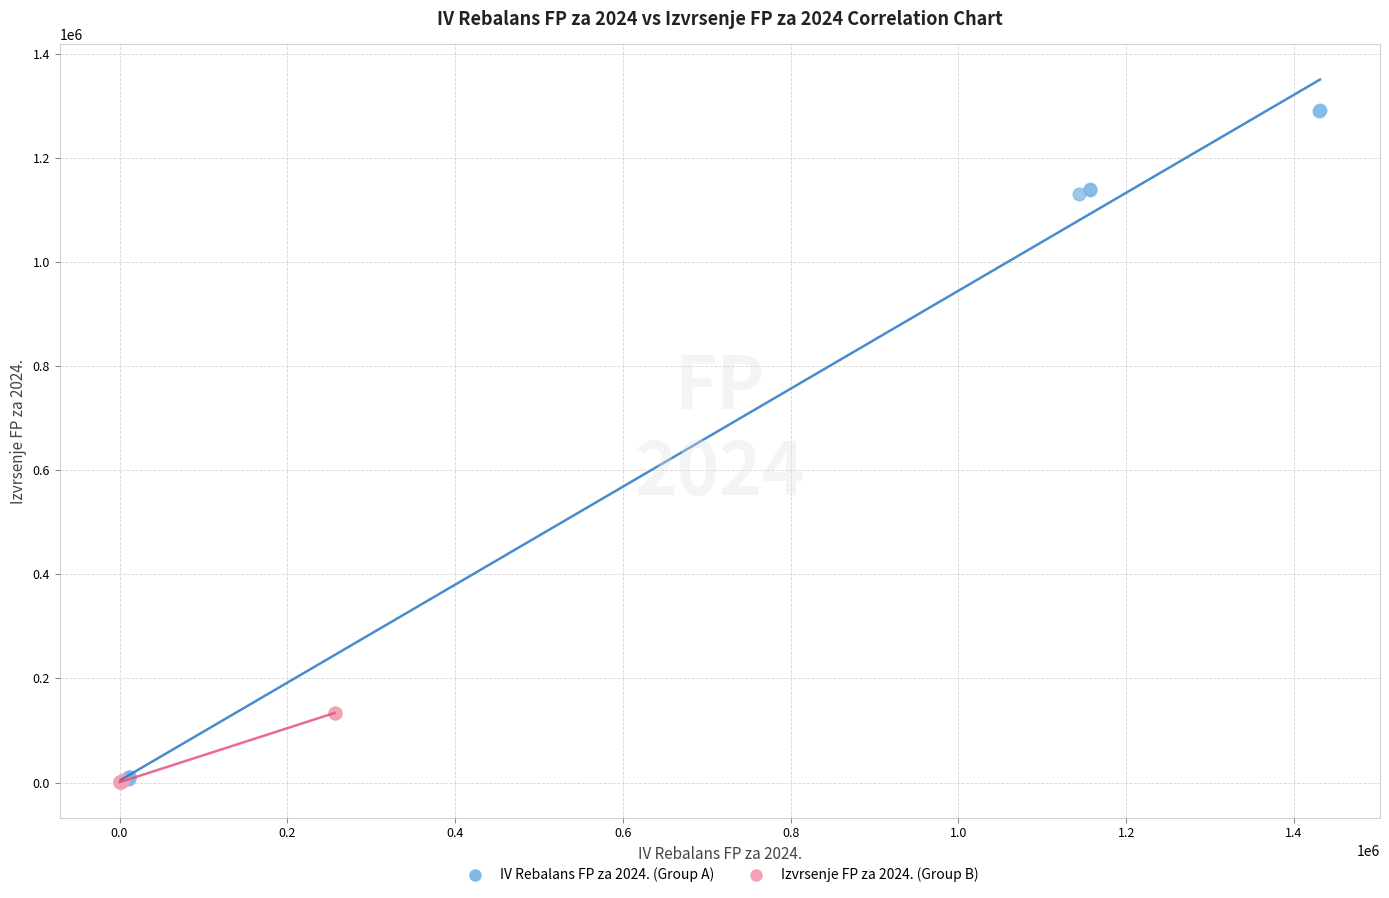

Which series has the largest Y range (max minus min)?

IV Rebalans FP za 2024. (Group A)